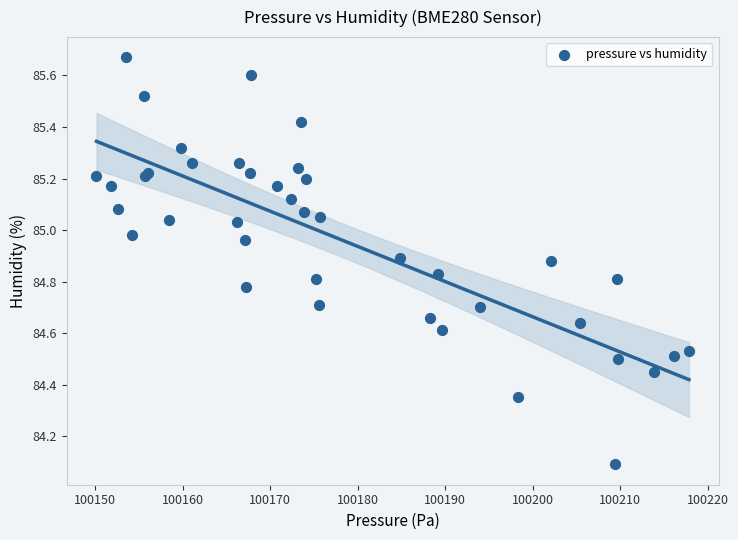

What Y value in the scatter plot is closest to 84?

84.1